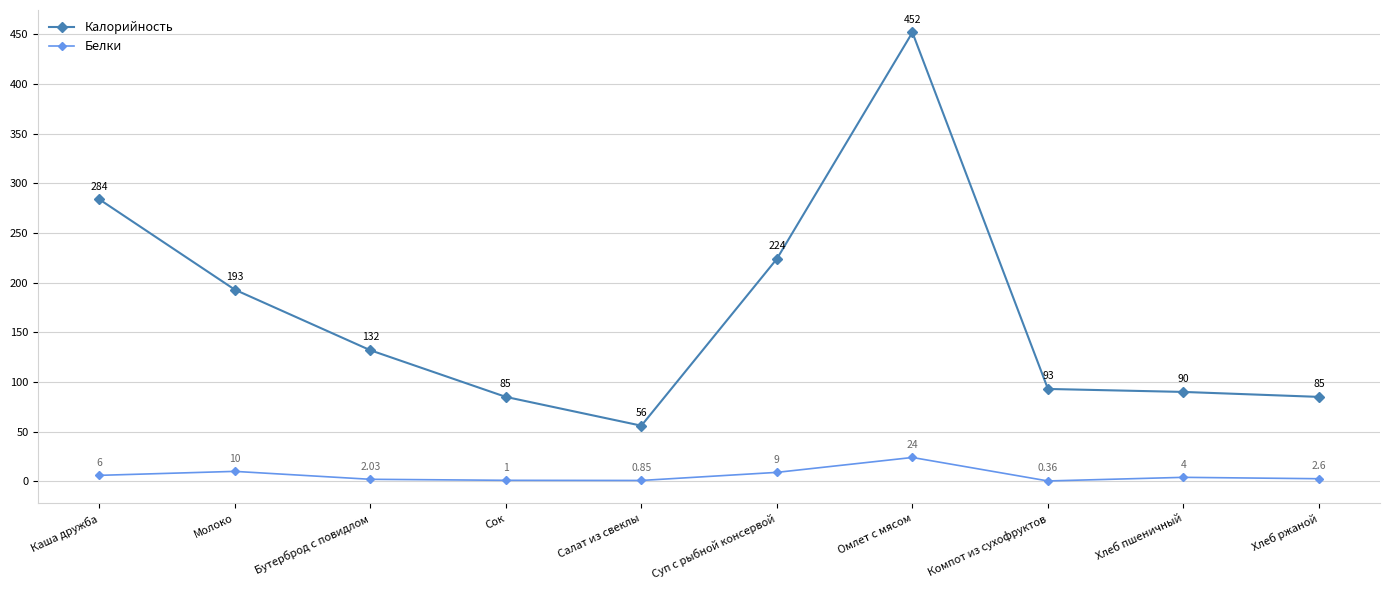

True or false: Белки and Калорийность intersect in this chart.

False